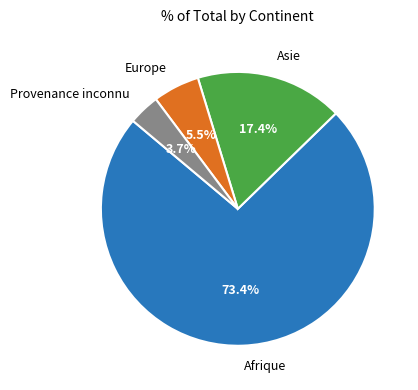

The Asie slice represents 17% of the pie. True or false?

True